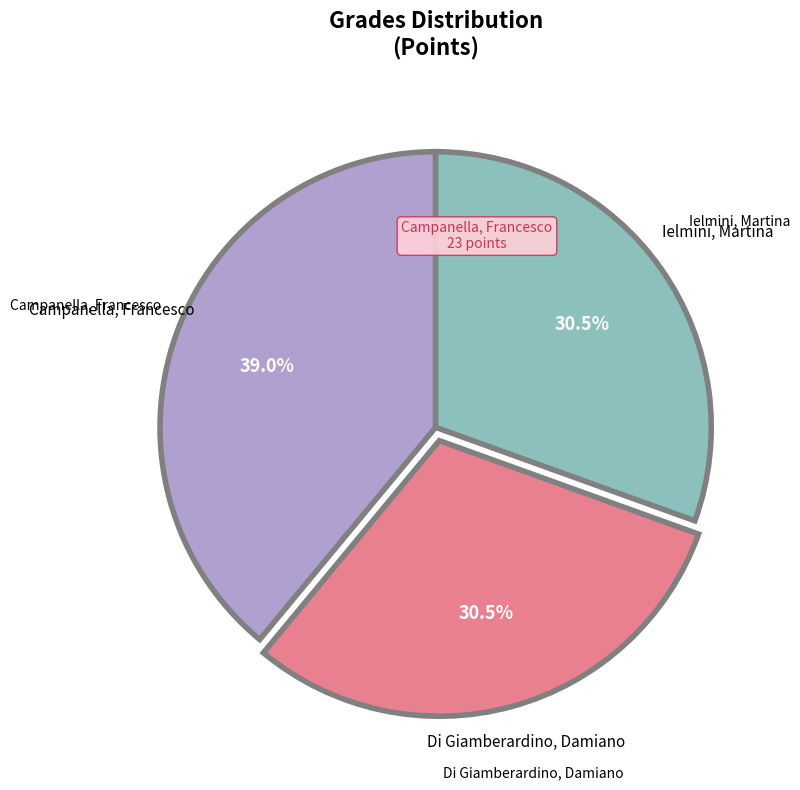

Is there a majority slice in this chart?

No